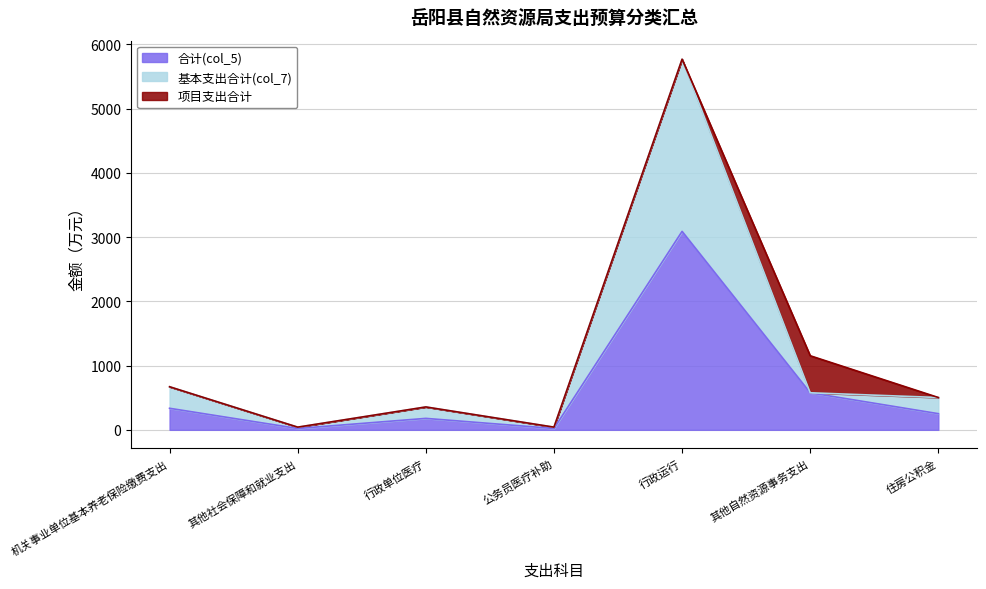

True or false: 合计(col_5) and 基本支出合计(col_7) intersect in this chart.

False